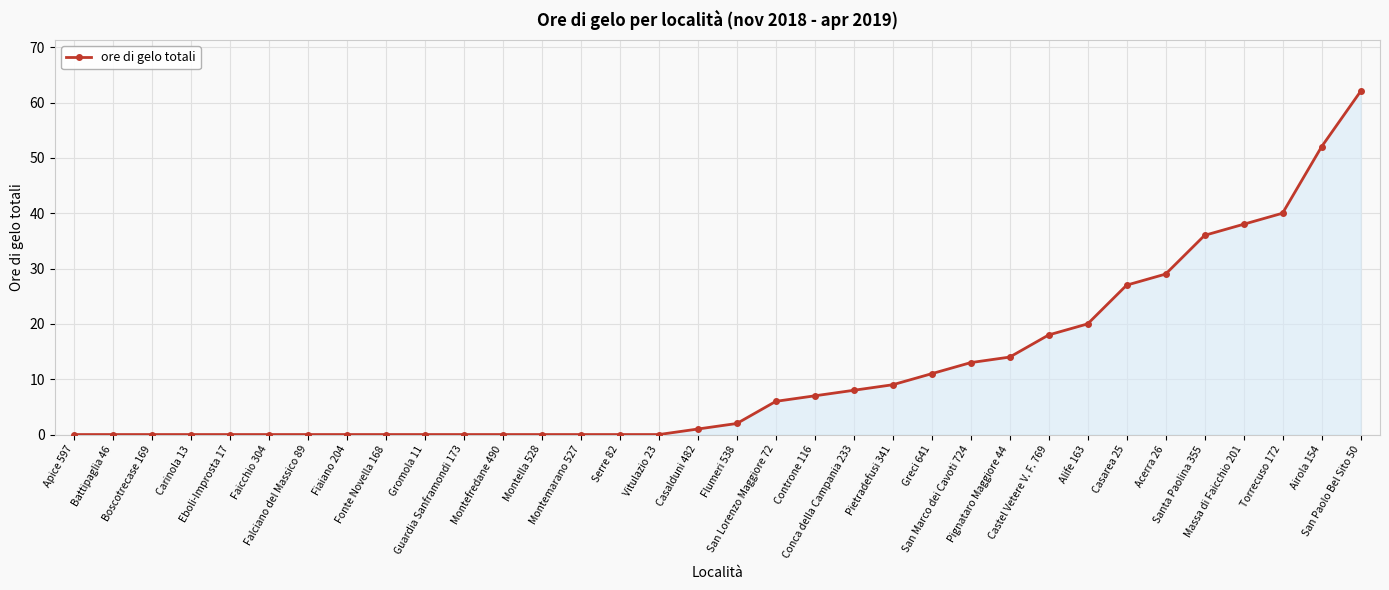

What is the maximum value shown in the chart?

62